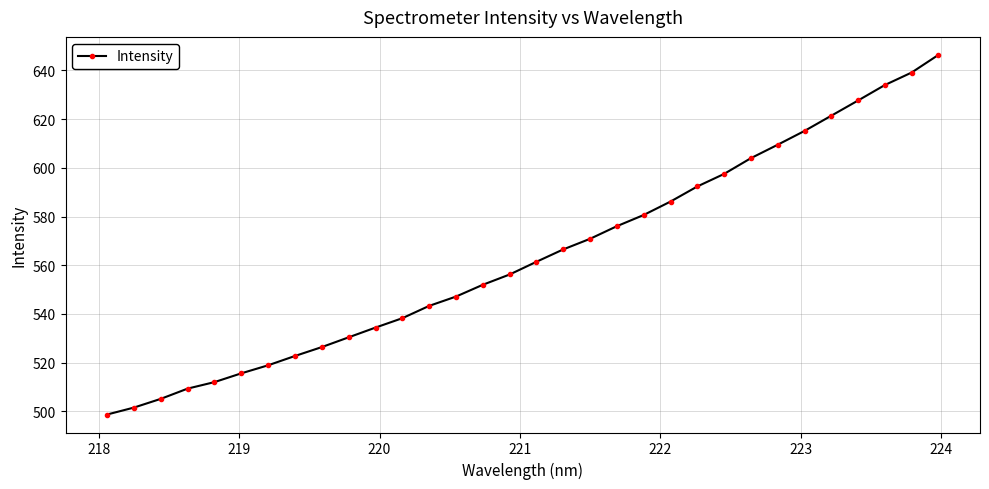

What is the sum of all values?

18040.2